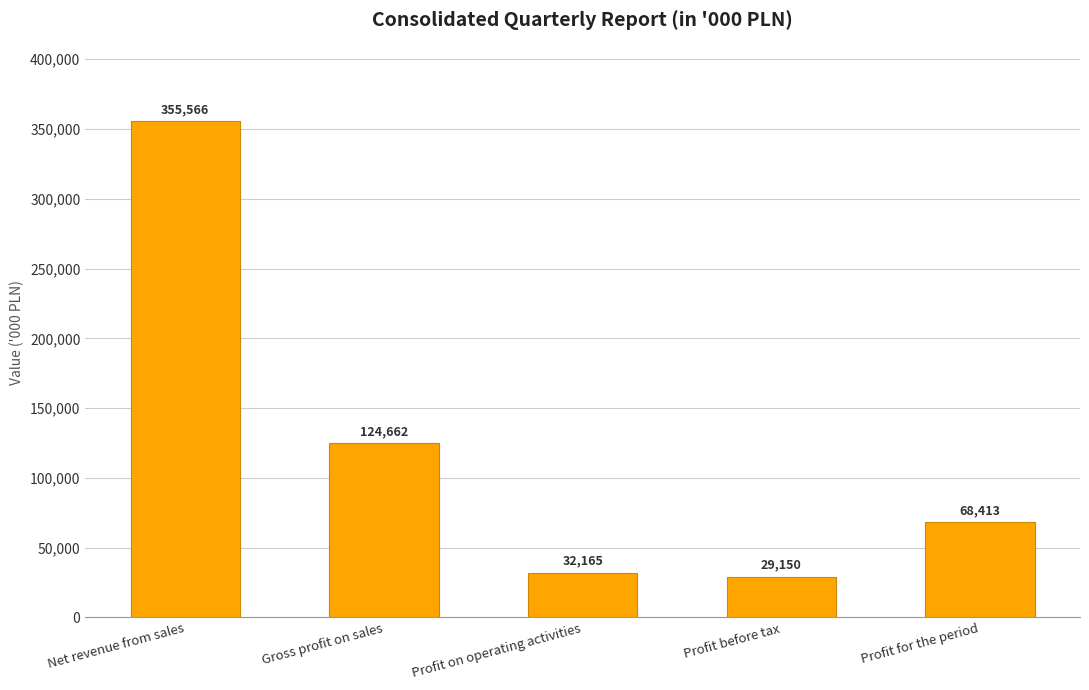

What is the ratio of the value at Gross profit on sales to the value at Profit for the period?

1.8